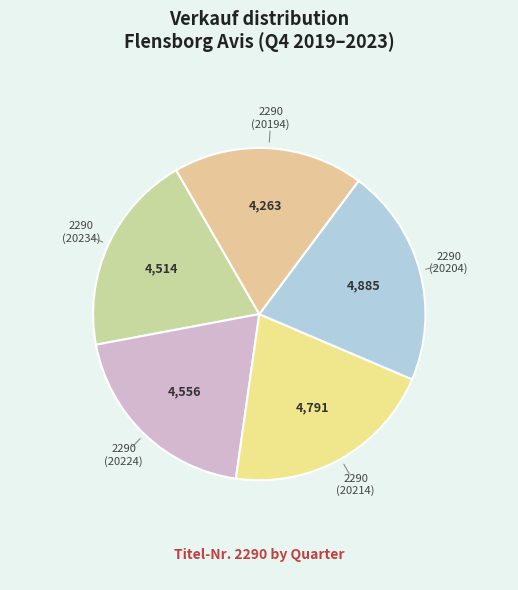

How many segments does this pie chart have?

5